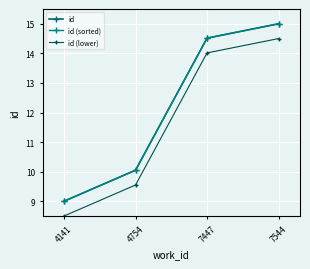

At which label does id (sorted) reach its peak?

7544